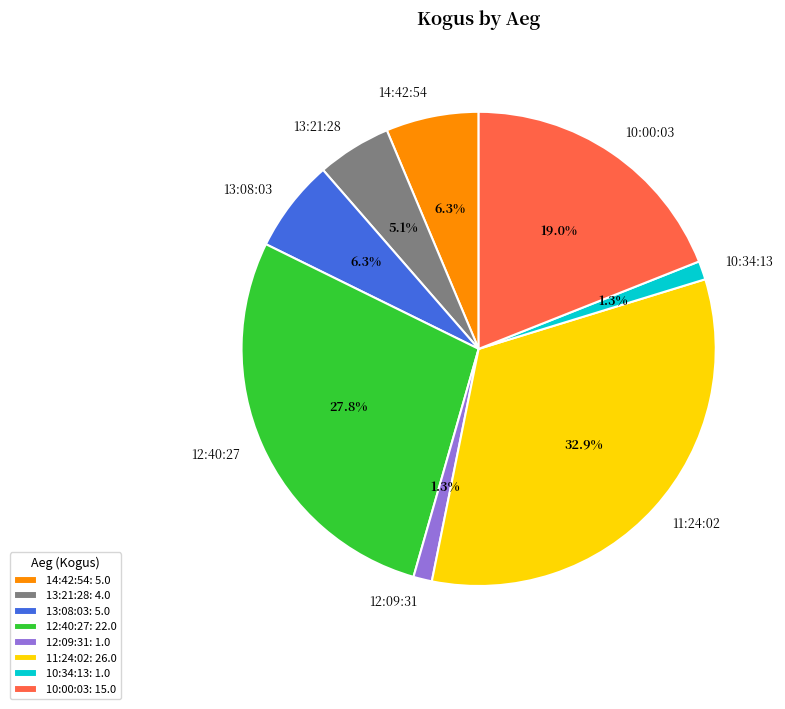

Is the sum of 12:09:31 and 12:40:27 greater than half?

No